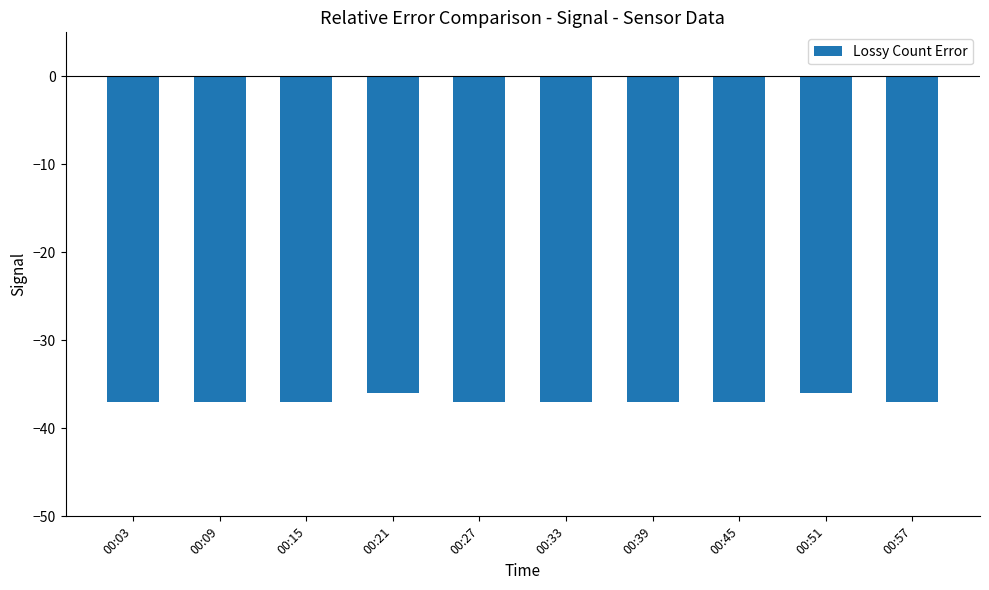

Is it true that the value at 00:33 is -16?

False